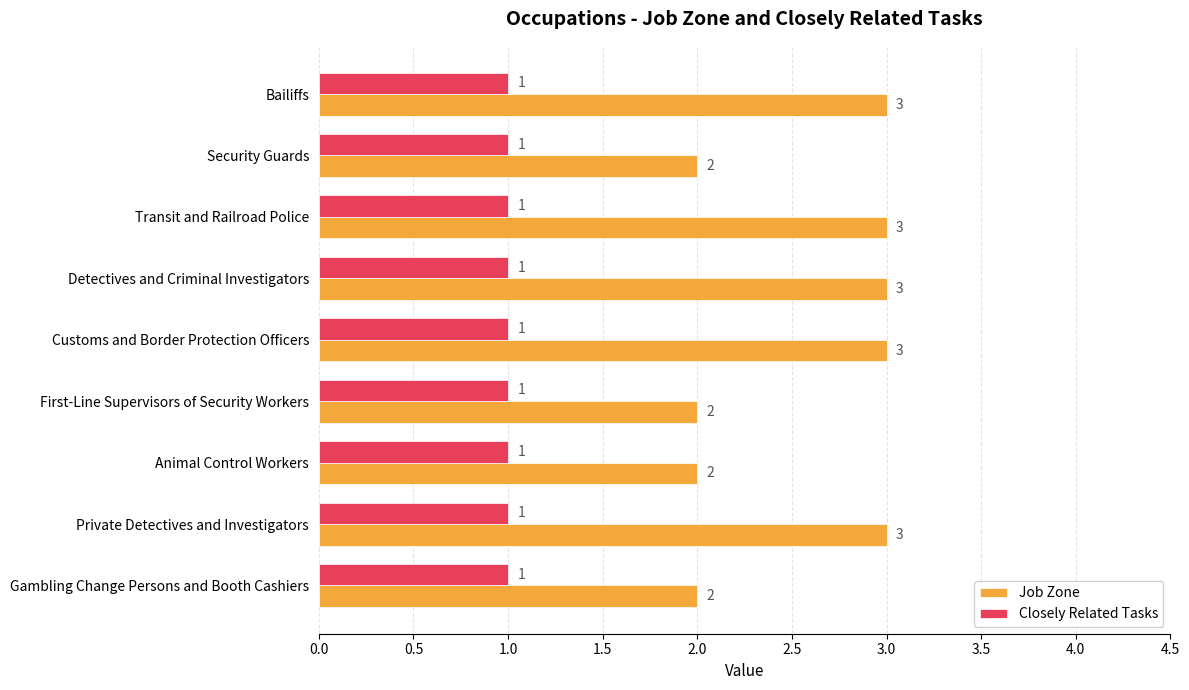

True or false: Job Zone has a value of 3 at Bailiffs.

True